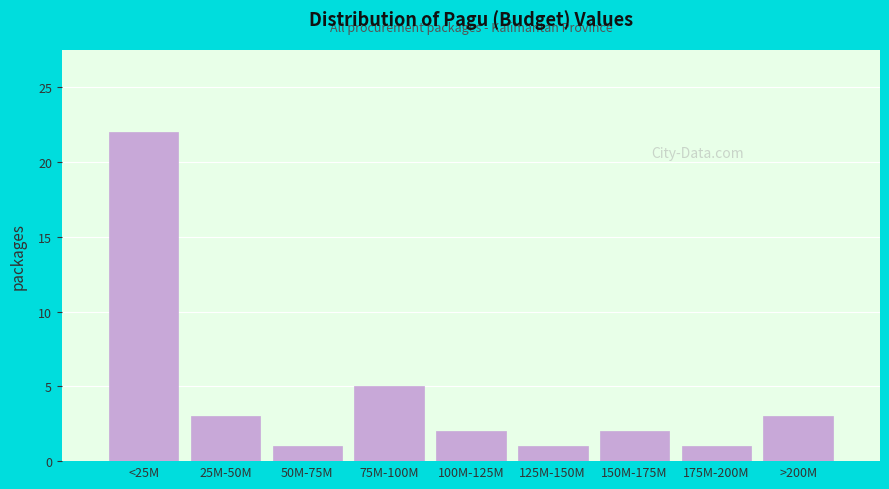

Reading left to right, what are all the values shown in this chart?

22	3	1	5	2	1	2	1	3